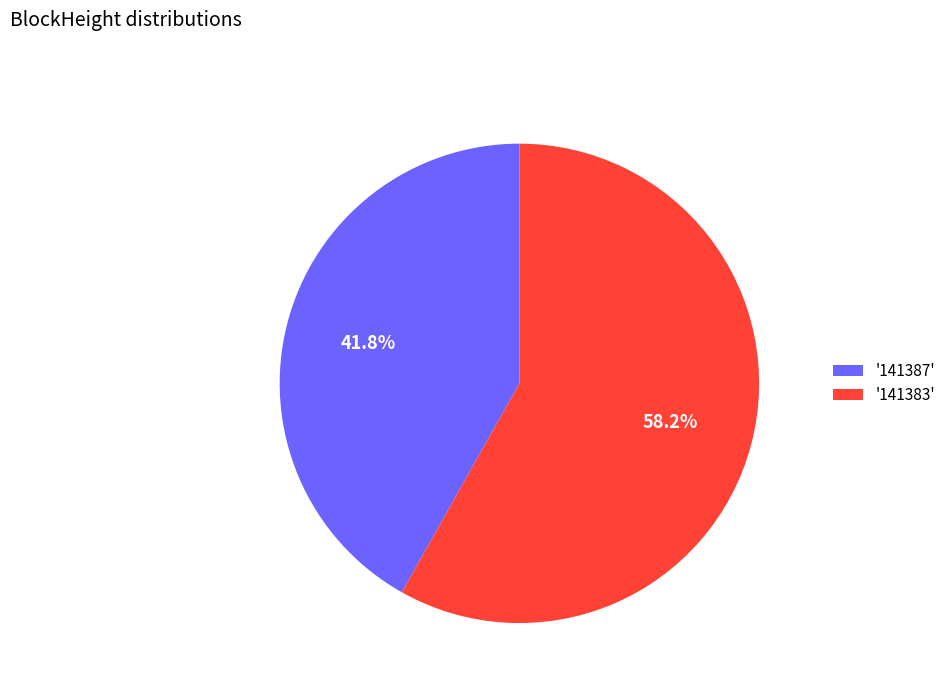

How many slices are in this pie chart?

2